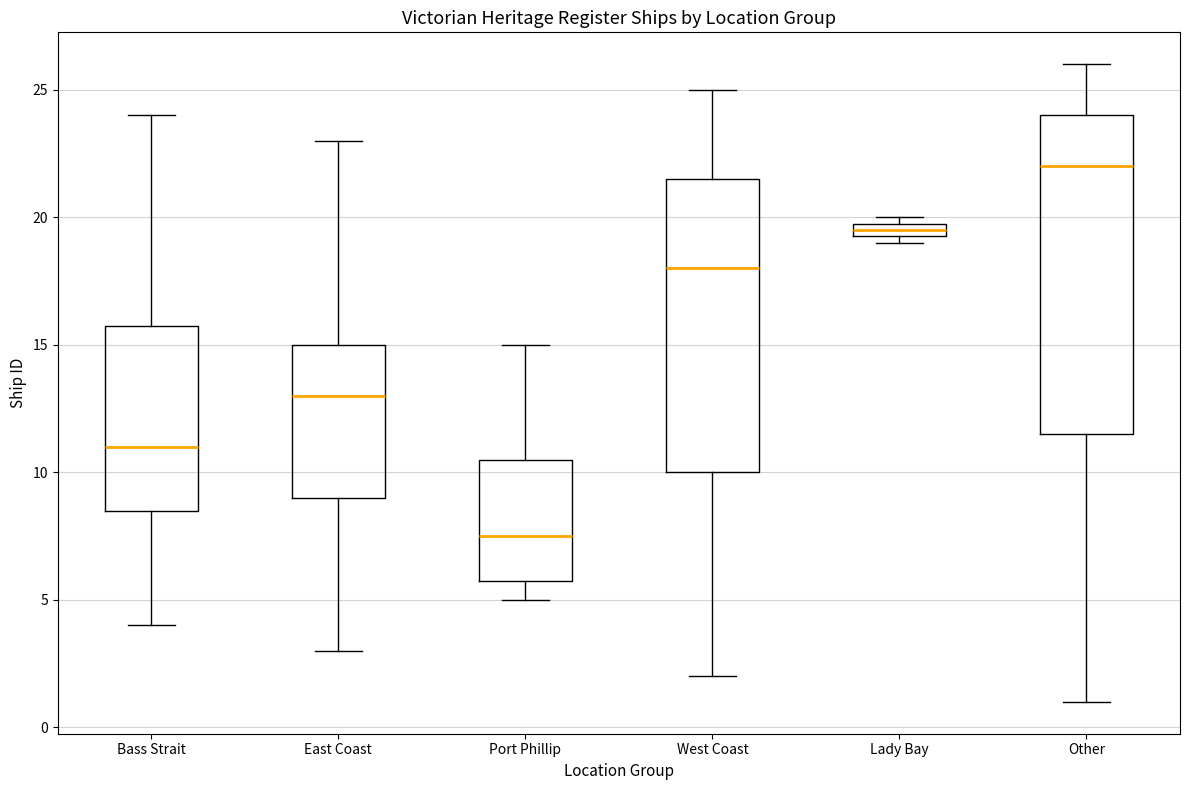

Which box's median line is the highest?

Other